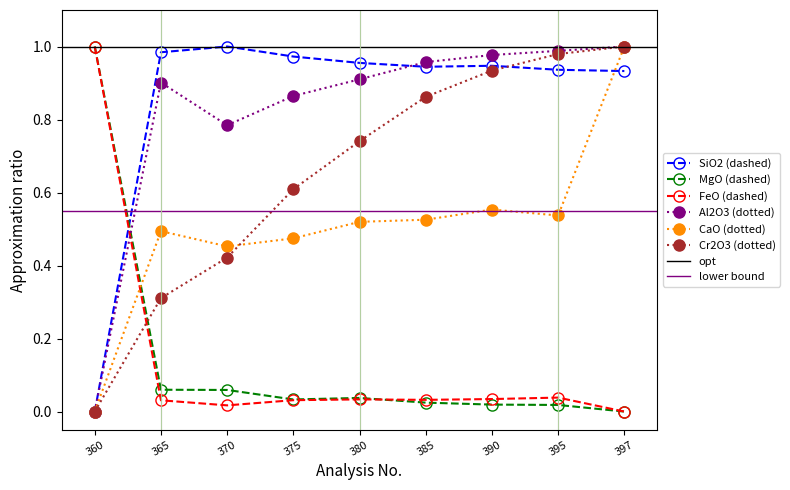

Is it true that CaO equals 0.0 at 360?

True